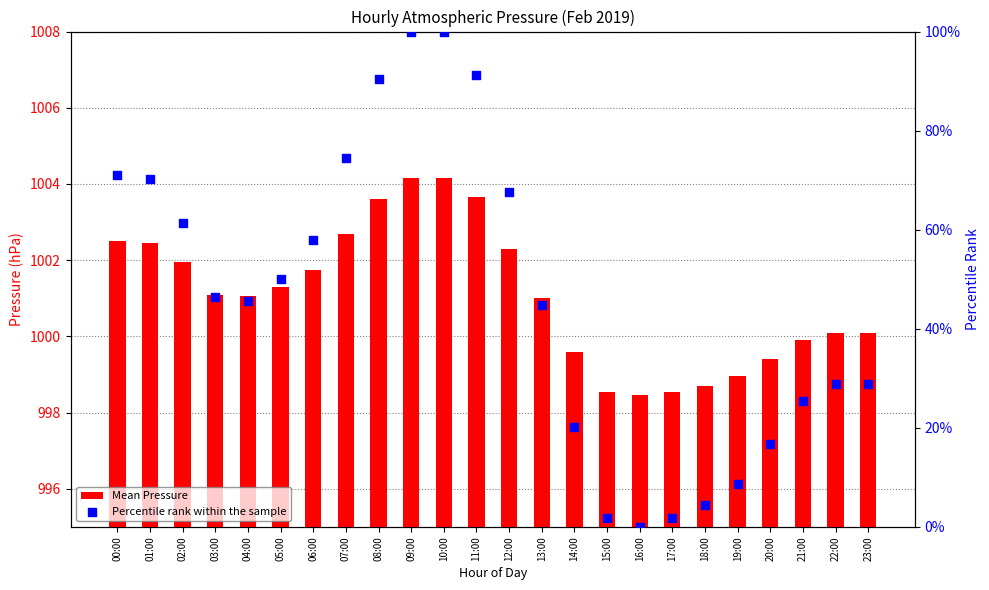

Which series contains the highest Y value?

Mean Pressure